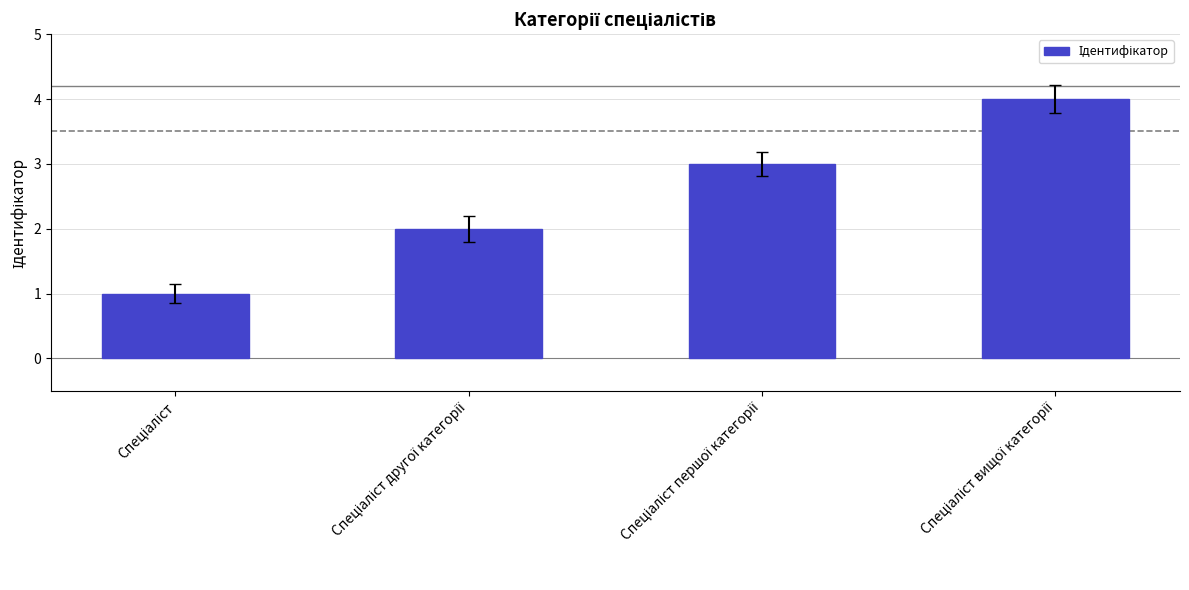

What is the maximum value shown in the chart?

4